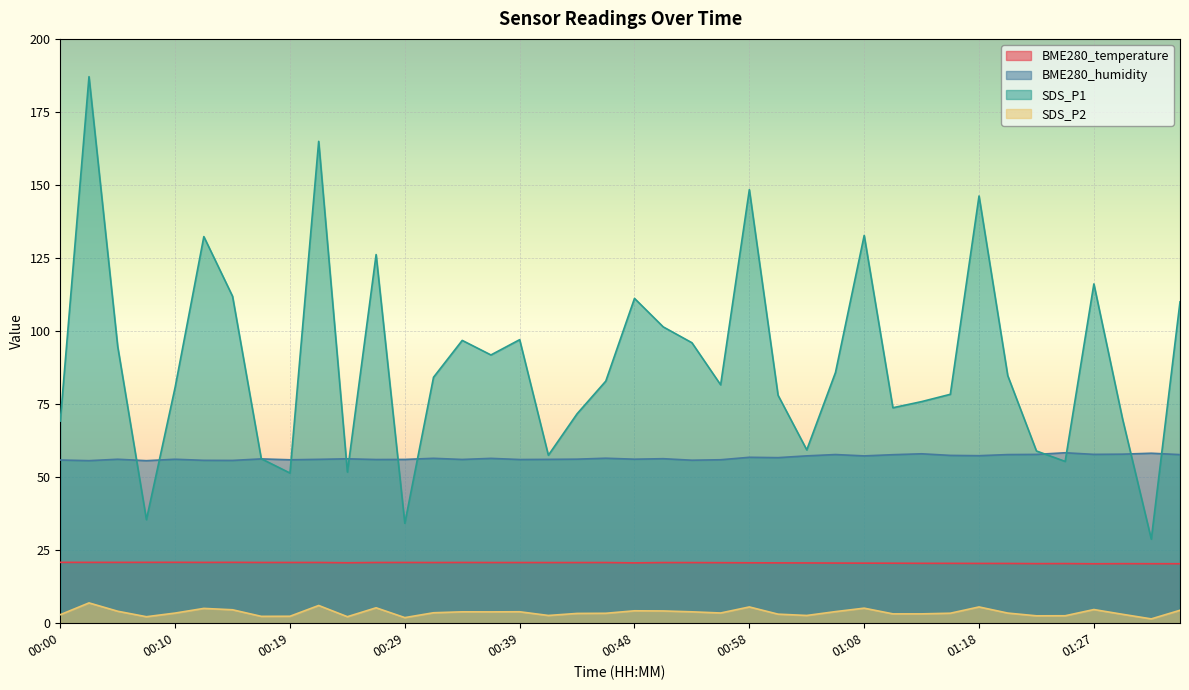

Reading right to left, list all the values displayed in this chart.

BME280_temperature: 20.4	20.4	20.4	20.3	20.4	20.4	20.4	20.5	20.5	20.5	20.5	20.6	20.6	20.6	20.6	20.7	20.7	20.8	20.8	20.6	20.8	20.8	20.8	20.8	20.8	20.8	20.8	20.8	20.8	20.7	20.8	20.8	20.8	20.8	20.8	20.8	20.8	20.8	20.8	20.8
BME280_humidity: 57.7	58.2	57.9	57.8	58.3	57.8	57.7	57.3	57.4	58.0	57.7	57.3	57.7	57.3	56.7	56.8	56.0	55.8	56.3	56.1	56.5	56.1	56.1	56.0	56.4	56.0	56.4	56.1	56.0	56.3	56.1	55.9	56.2	55.7	55.8	56.1	55.6	56.1	55.6	55.9
SDS_P1: 110.0	28.8	69.9	116.1	55.4	59.0	84.8	146.2	78.3	75.8	73.8	132.7	85.8	59.3	78.0	148.4	81.6	96.0	101.4	111.2	82.9	71.7	57.5	97.0	91.8	96.8	84.2	34.2	126.2	51.7	164.9	51.4	56.3	111.9	132.3	80.8	35.5	94.7	187.1	69.2
SDS_P2: 4.4	1.5	3.0	4.7	2.5	2.5	3.5	5.6	3.4	3.2	3.2	5.2	4.0	2.6	3.1	5.6	3.5	3.9	4.2	4.2	3.4	3.4	2.6	3.9	3.9	3.9	3.6	1.9	5.3	2.2	6.1	2.4	2.4	4.6	5.1	3.5	2.2	4.1	7.0	2.9